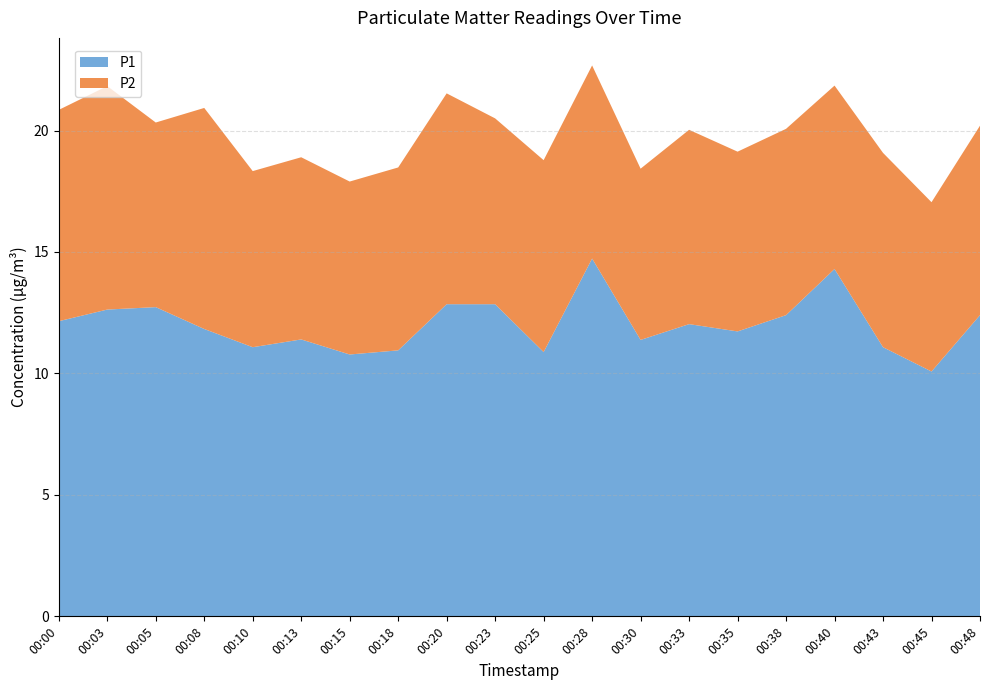

Reading left to right, transcribe all the data shown in this chart.

P1: 00:00=12.2	00:03=12.6	00:05=12.7	00:08=11.8	00:10=11.1	00:13=11.4	00:15=10.8	00:18=10.9	00:20=12.8	00:23=12.8	00:25=10.9	00:28=14.7	00:30=11.4	00:33=12.0	00:35=11.7	00:38=12.4	00:40=14.3	00:43=11.1	00:45=10.1	00:48=12.4
P2: 00:00=8.7	00:03=9.2	00:05=7.6	00:08=9.1	00:10=7.2	00:13=7.5	00:15=7.1	00:18=7.5	00:20=8.7	00:23=7.7	00:25=7.9	00:28=8.0	00:30=7.0	00:33=8.0	00:35=7.4	00:38=7.7	00:40=7.5	00:43=8.0	00:45=7.0	00:48=7.8